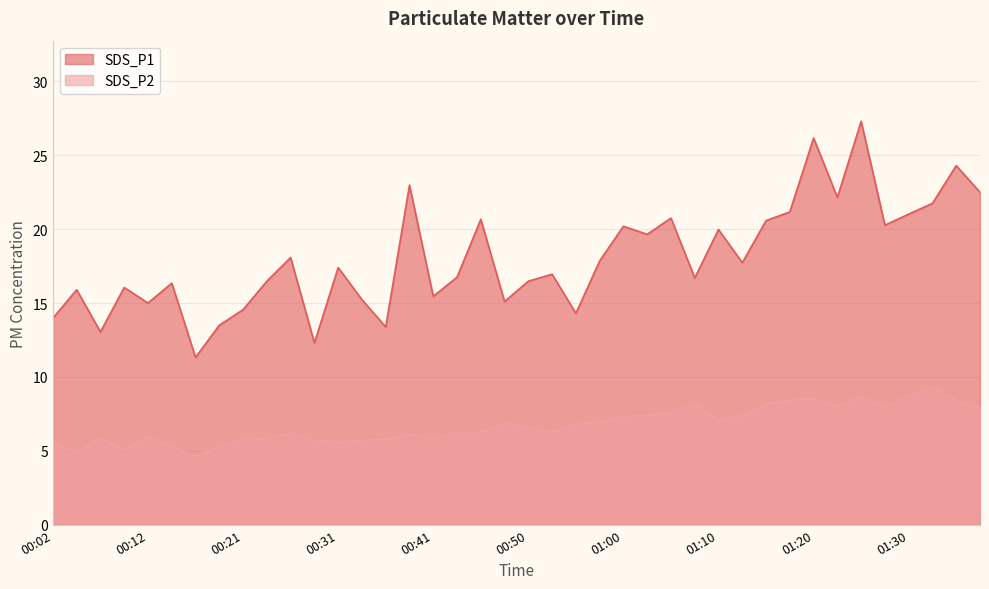

How many data points in SDS_P2 are less than 6?

15